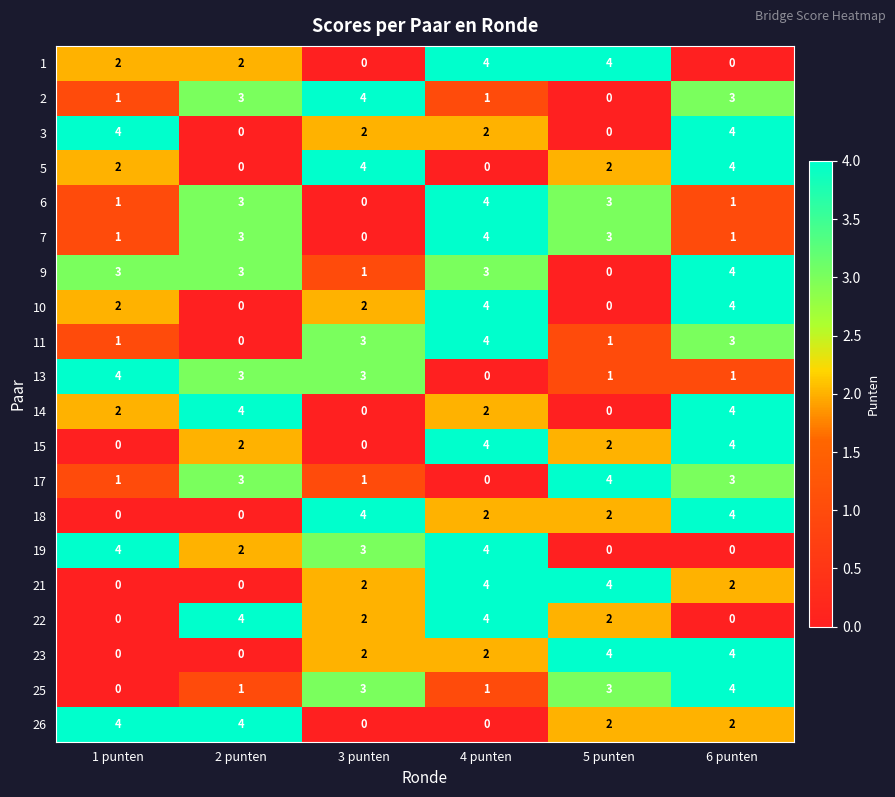

At which label does 7 reach its peak?

4 punten